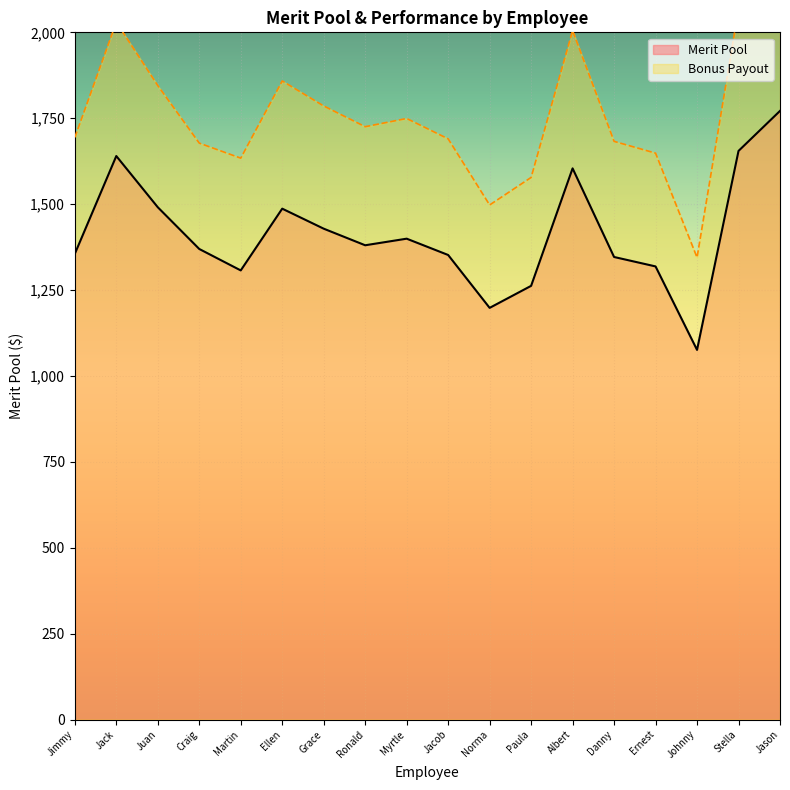

Reading left to right, list all the values displayed in this chart.

1355.3	1640.0	1491.0	1369.5	1307.1	1486.8	1428.6	1380.3	1399.4	1352.0	1198.1	1262.2	1604.1	1346.2	1318.7	1075.8	1654.8	1771.3